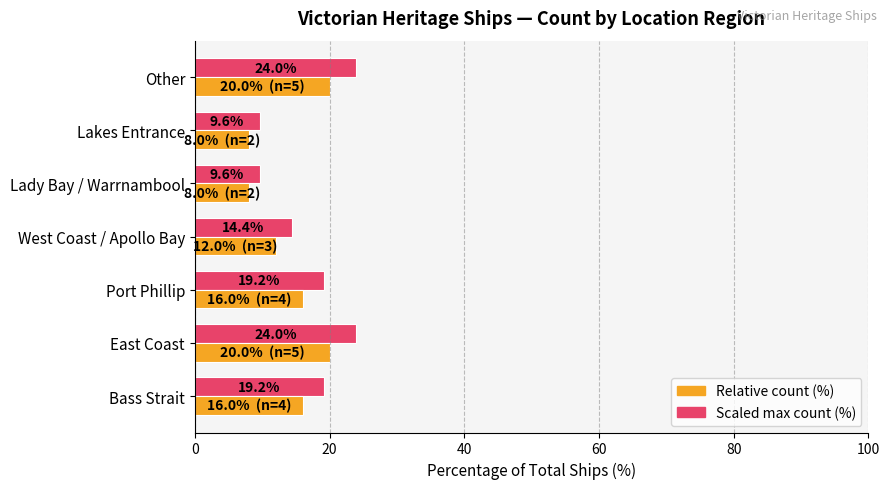

What is the total value across all series at Other?

44.0